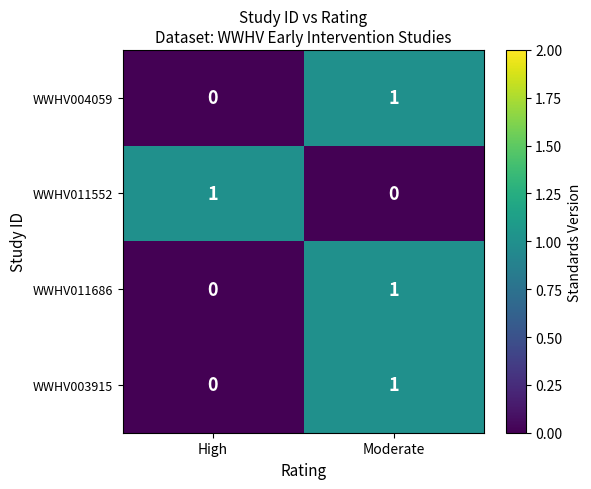

Is the value of WWHV003915 at High greater than the value of WWHV004059 at Moderate?

No